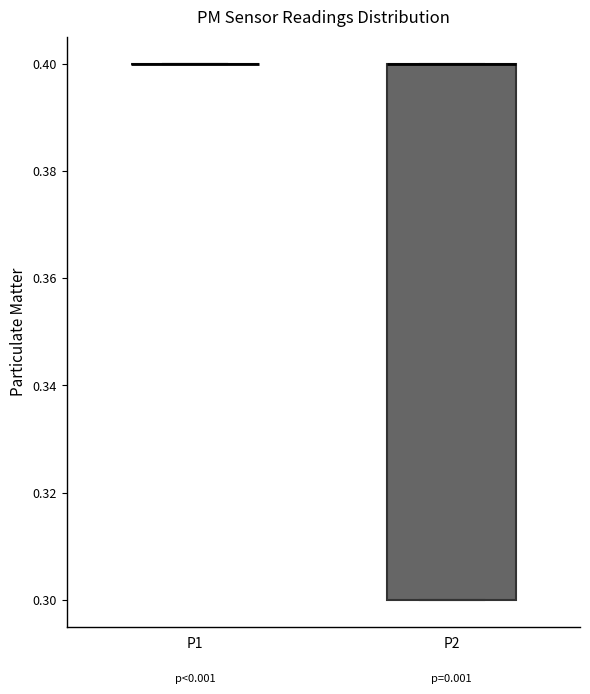

Reading left to right, read every box against the y-axis: the position of its median line, the range the box covers, and the ends of its whiskers. The values are not printed on the chart, so give them approximately, as read against the axis.

P1: box collapsed to a line at 0.4, whiskers 0.4 to 0.4
P2: median 0.4 (drawn on the box's upper edge), box 0.3 to 0.4, whiskers 0.3 to 0.4